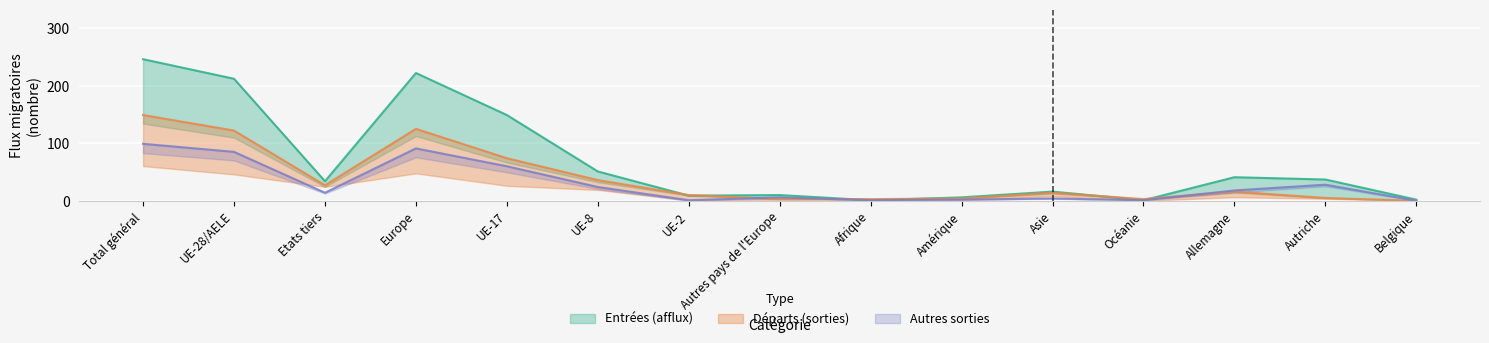

At Afrique, list the series in order from largest to smallest.

Départs (sorties), Entrées (afflux), Autres sorties